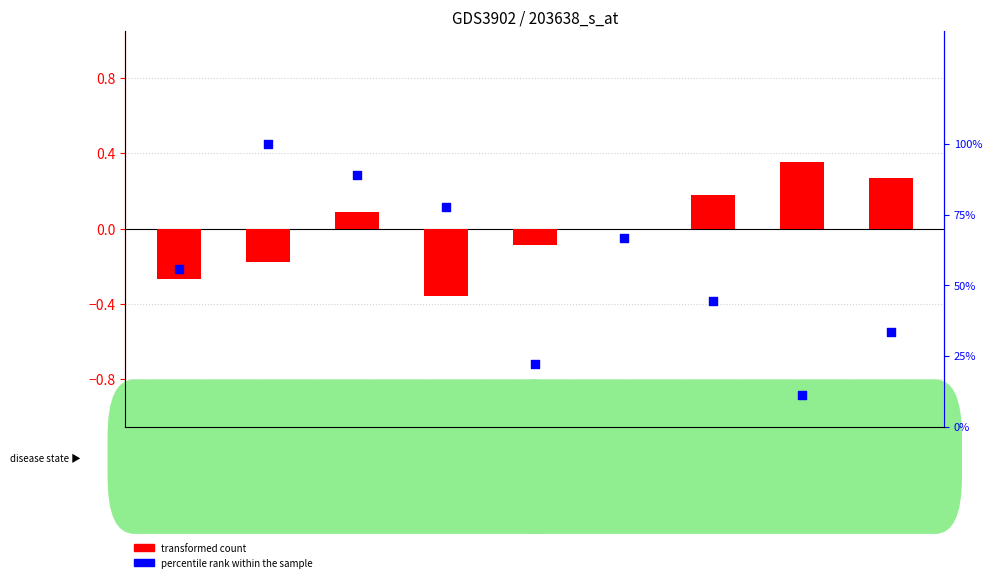

What is the total value across all series at GSM658014?

22.1